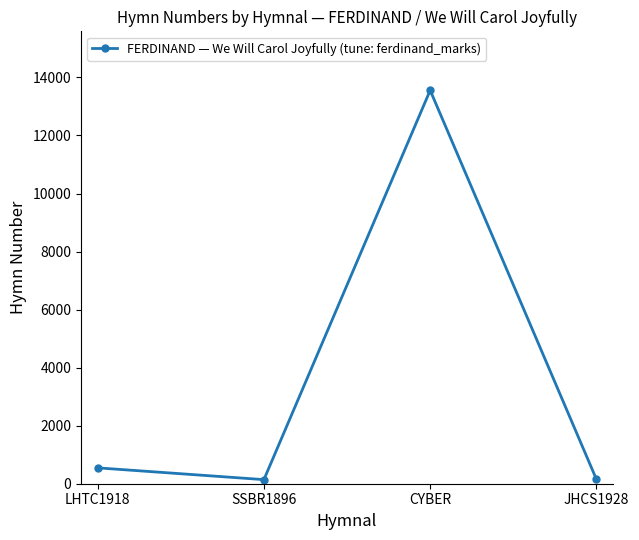

What is the value of the 3rd point from the left?

13556